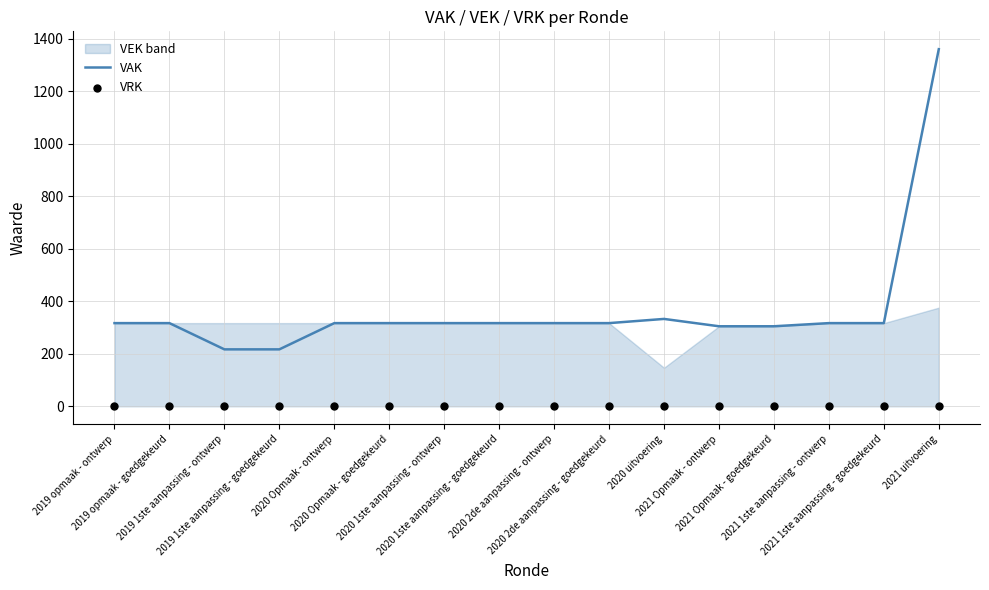

Which series has the largest total across all categories?

VAK